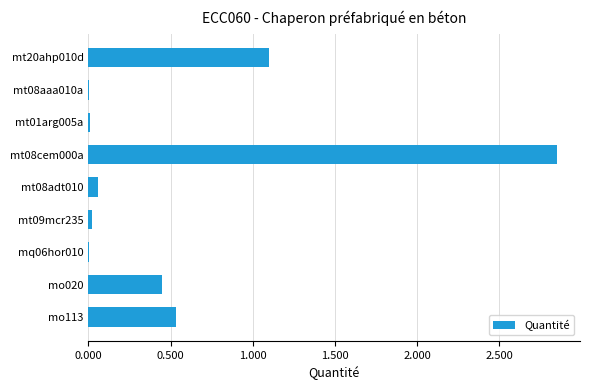

Is it true that the value at mq06hor010 is 0.0?

True